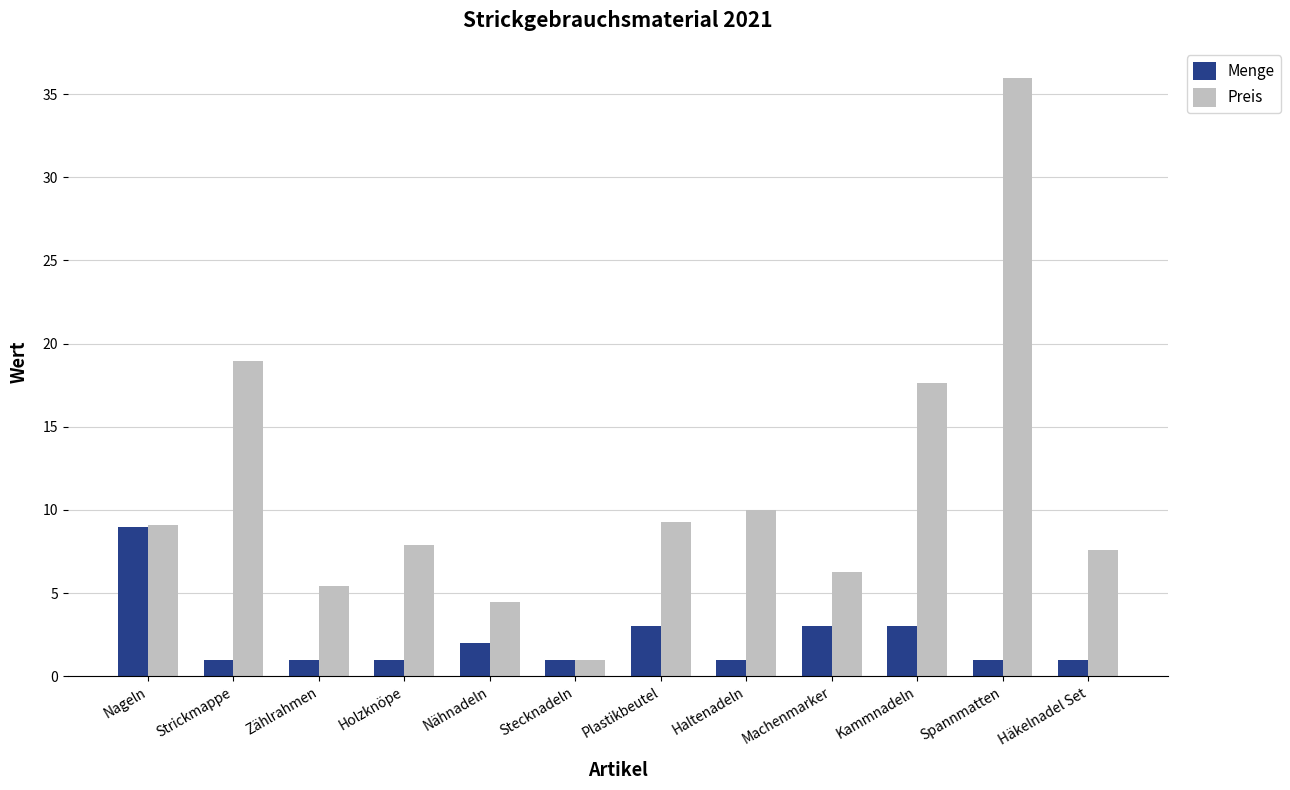

What is the total value across all series at Häkelnadel Set?

8.6